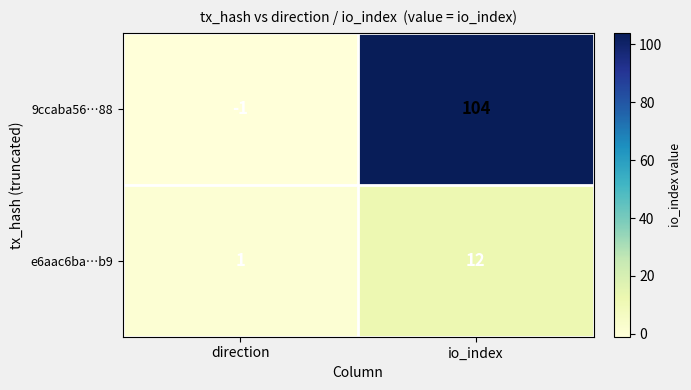

Which series has the widest spread of values?

9ccaba56…88